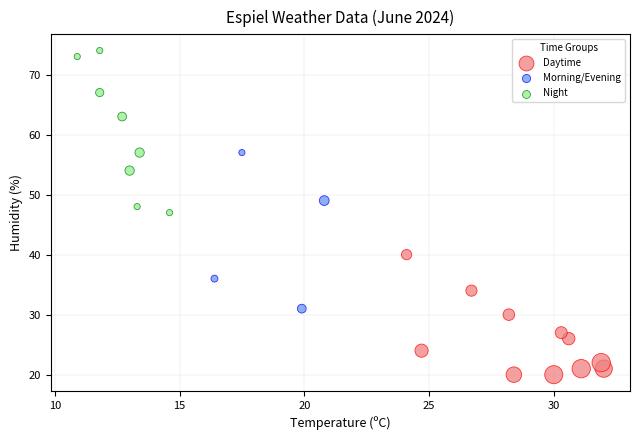

Which series has the widest spread of Y values?

Night